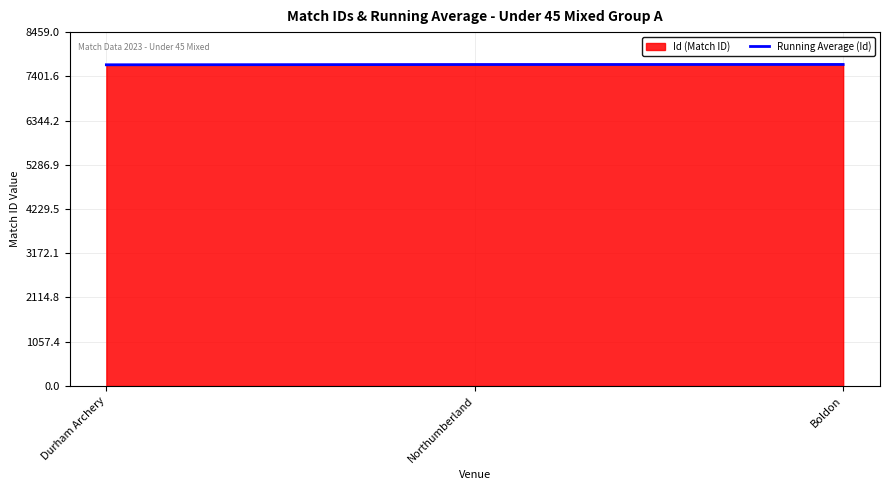

True or false: Running Average (Id) has a value of 1927.7 at Northumberland.

False